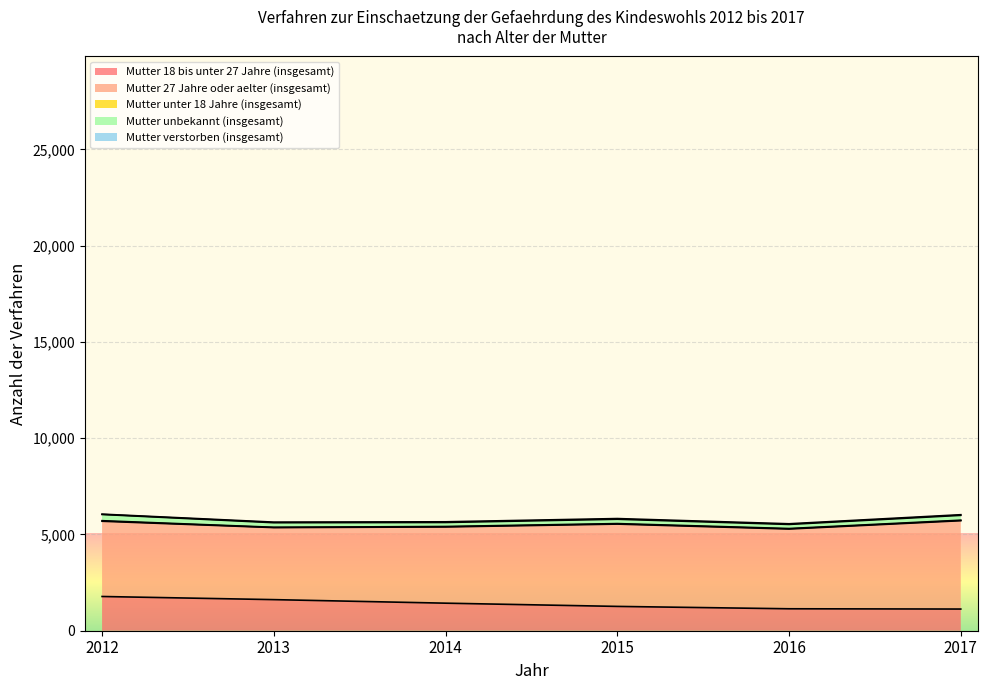

How many data points in Mutter 18 bis unter 27 Jahre (insgesamt) are less than 1431?

3